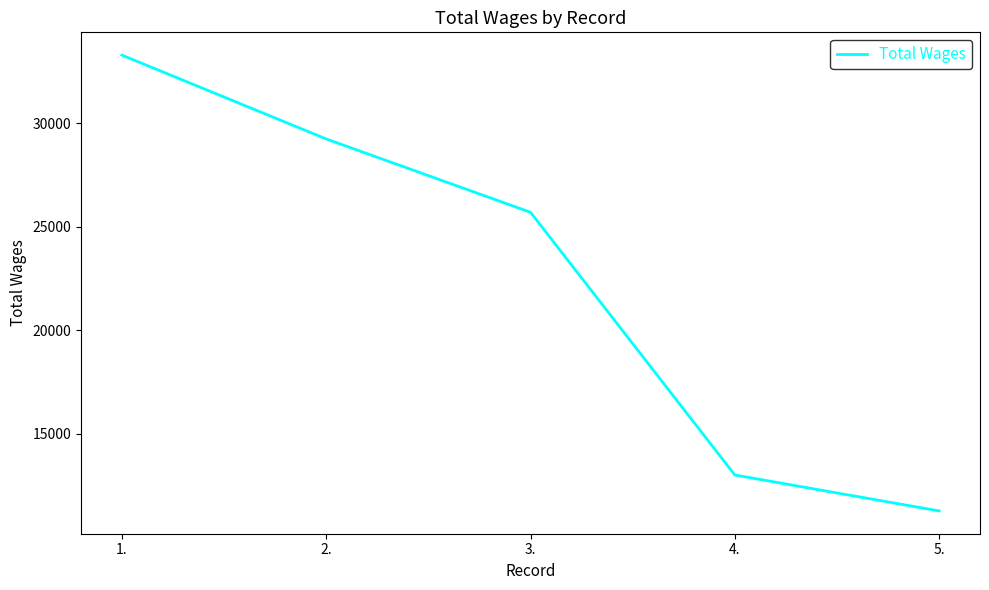

What is the difference between the second highest and second lowest values?

16223